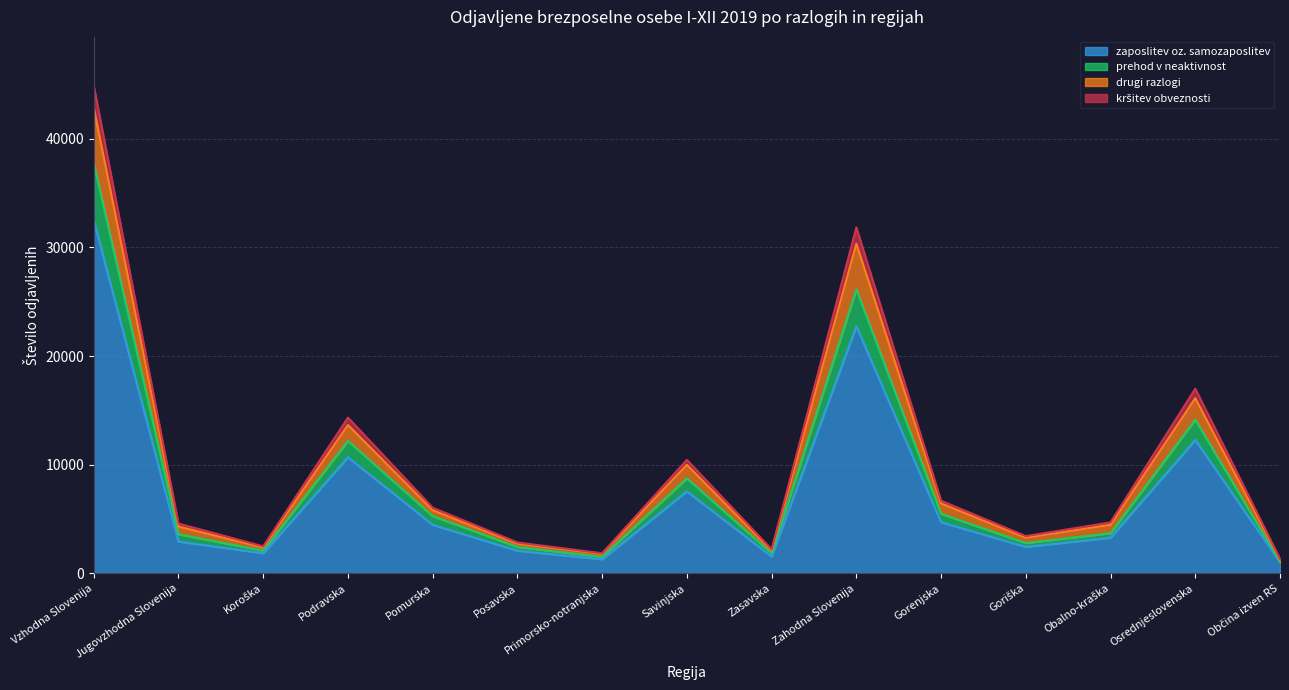

What position from the left is Goriška?

12